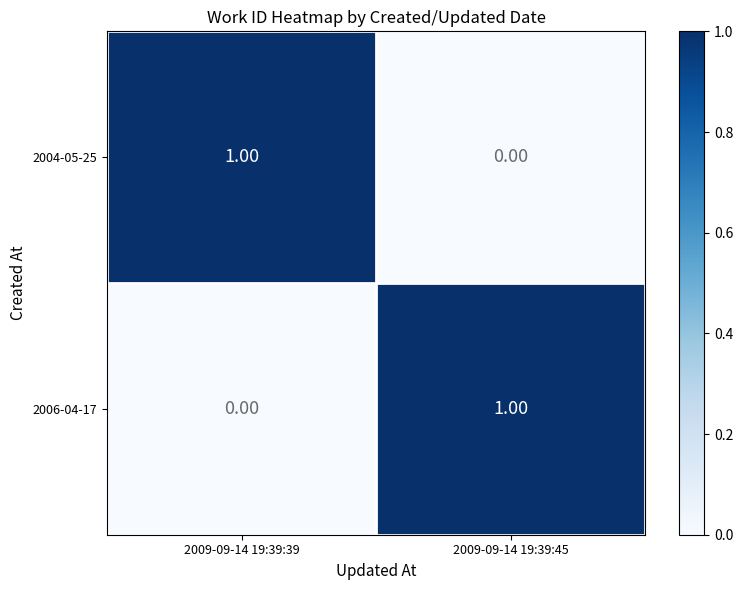

At 2009-09-14 19:39:45, list the series in order from smallest to largest.

2004-05-25, 2006-04-17